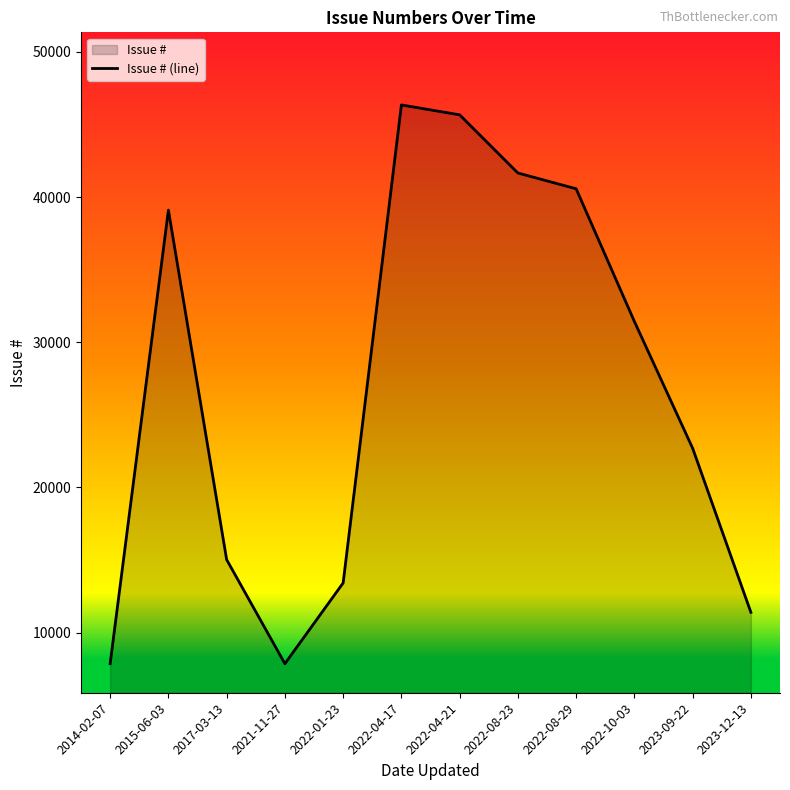

How many lines are shown in the chart?

1